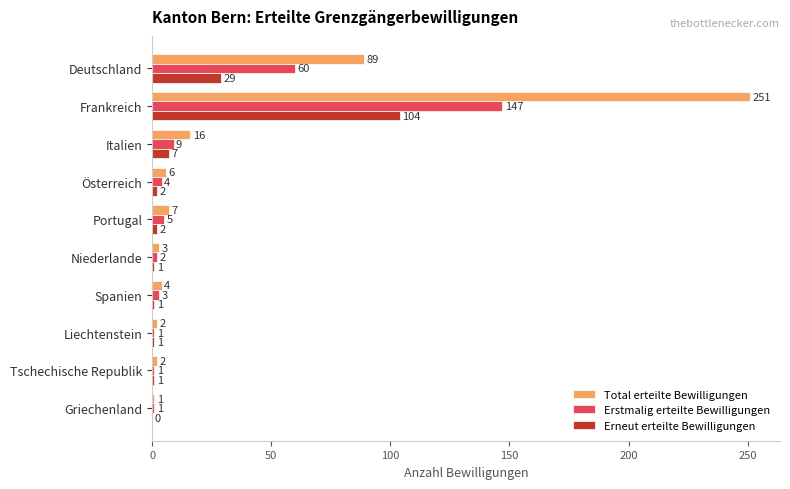

What is the sum of the Erneut erteilte Bewilligungen values at Griechenland and Frankreich?

104